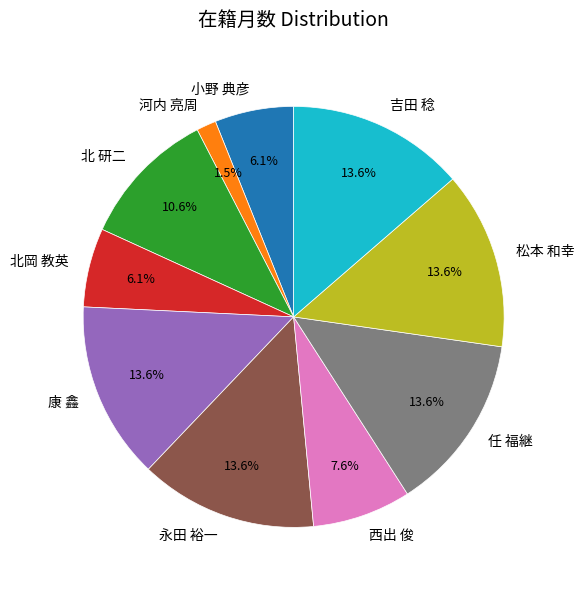

How many slices are in this pie chart?

10